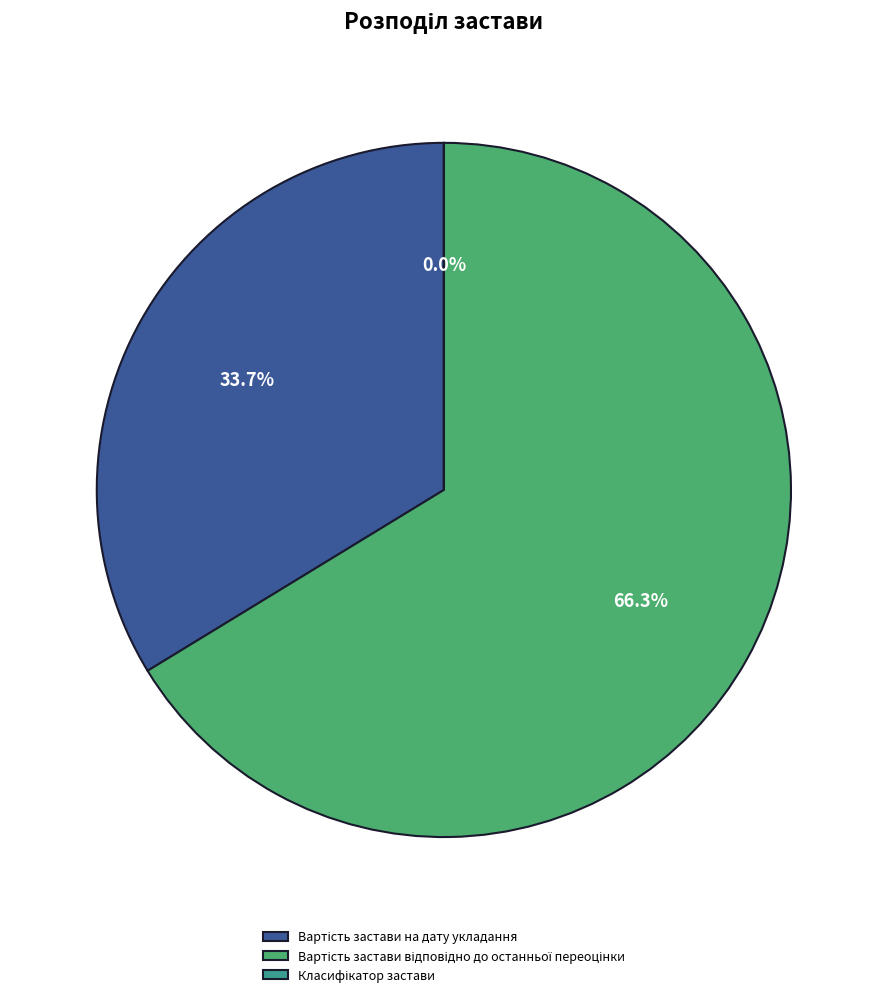

How many slices are in this pie chart?

3